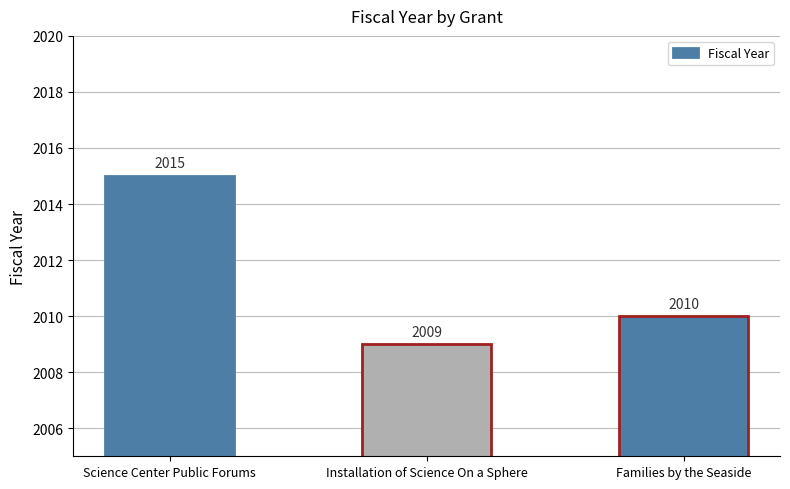

Reading right to left, transcribe all the data shown in this chart.

2010	2009	2015